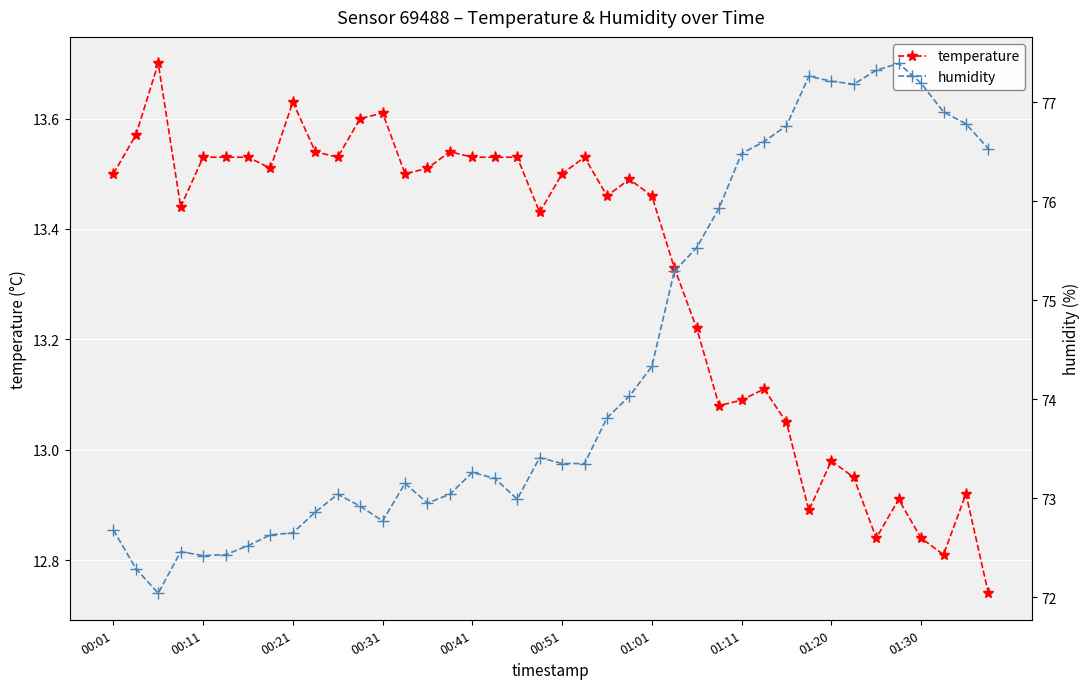

Where is temperature nearest to the value 13?

01:20